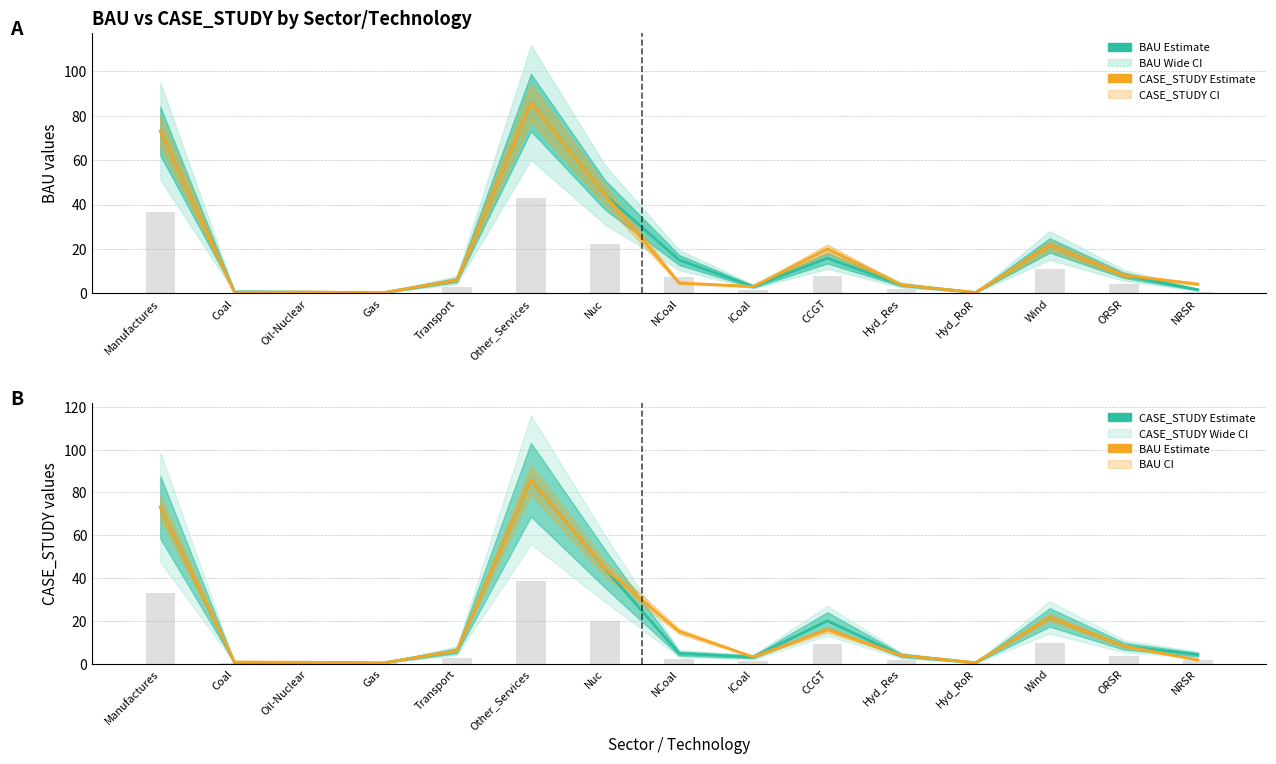

Is the value of BAU at Oil-Nuclear greater than the value of CASE_STUDY at Hyd_RoR?

Yes